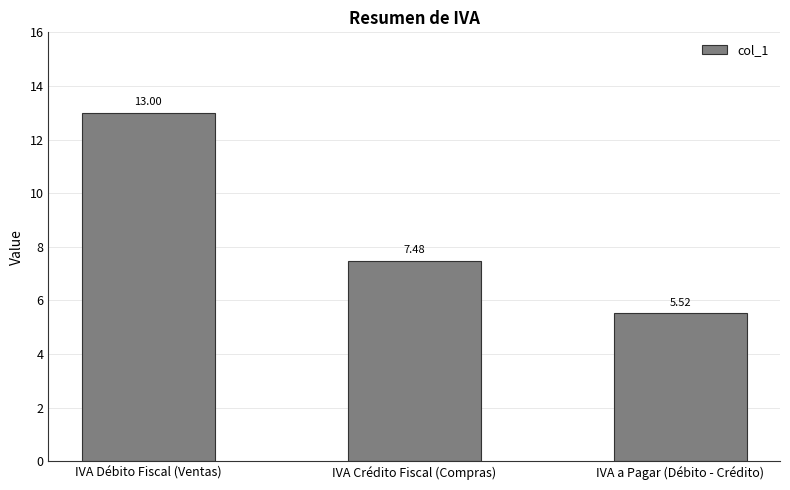

List the labels in order of value, largest first.

IVA Débito Fiscal (Ventas), IVA Crédito Fiscal (Compras), IVA a Pagar (Débito - Crédito)